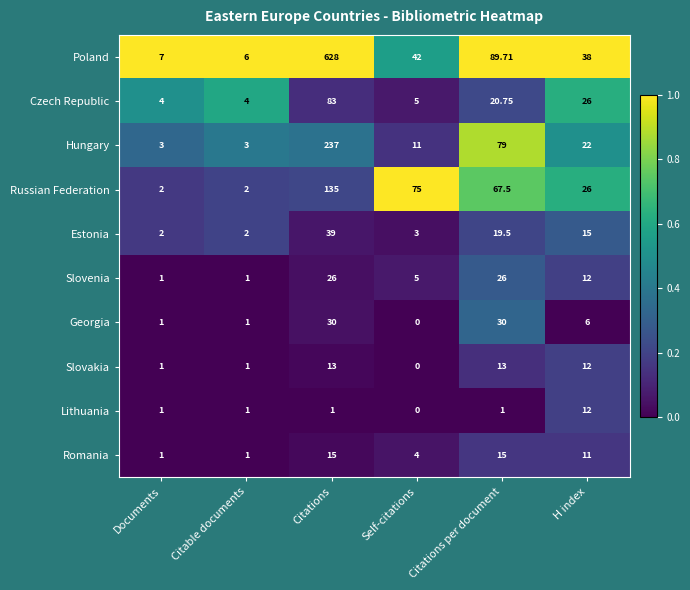

What is the greatest value displayed?

628.0